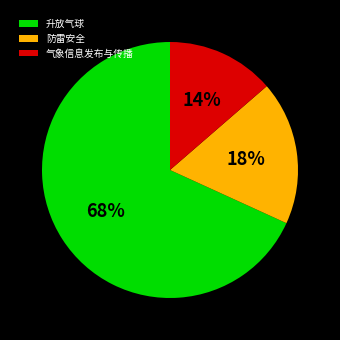

Is it true that 气象信息发布与传播 is 4% of the pie?

False